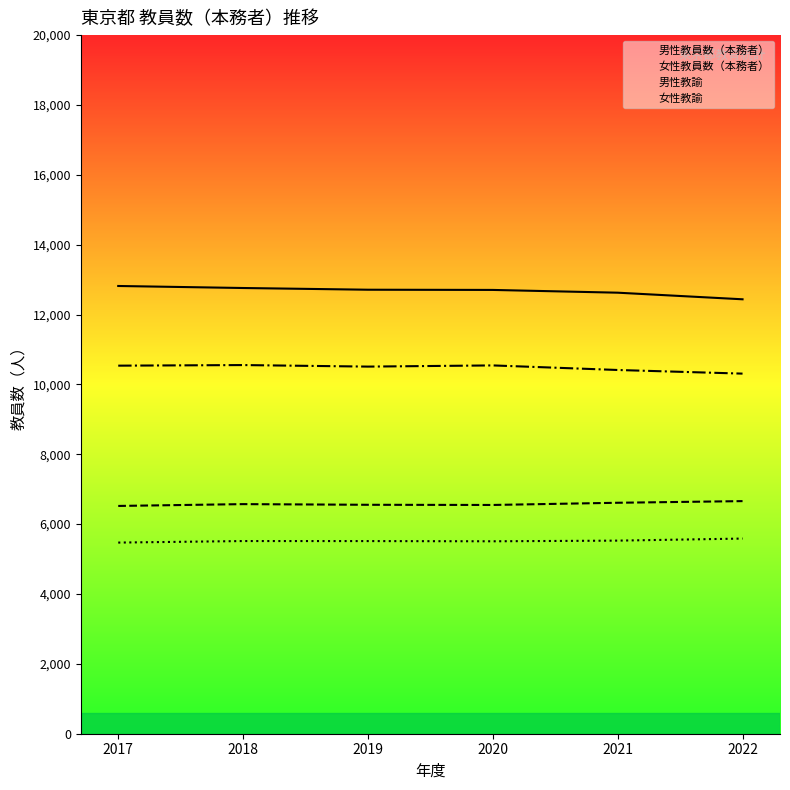

Where does the 男性教員数（本務者） series first go above 12711?

2017